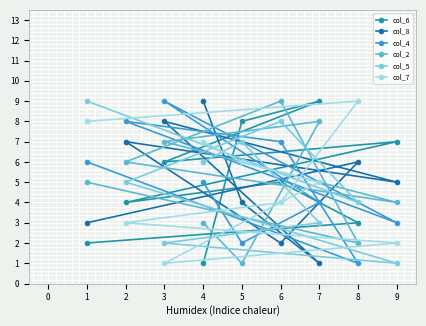

How many lines are shown in the chart?

6